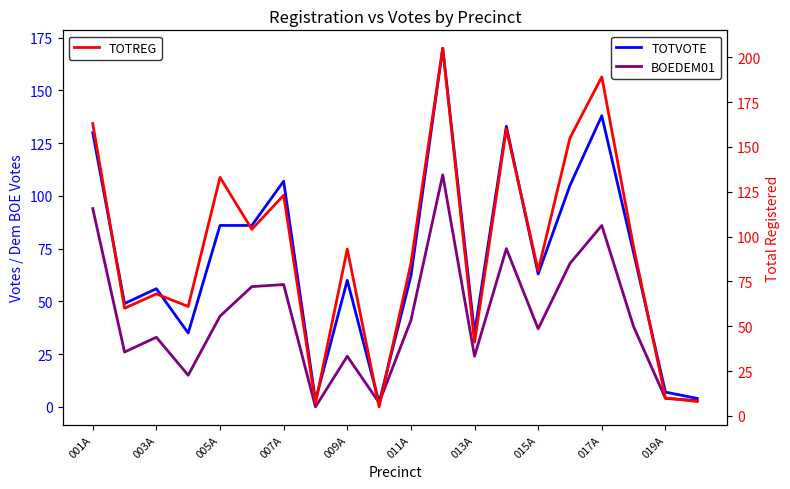

What is the maximum value for TOTREG?

205